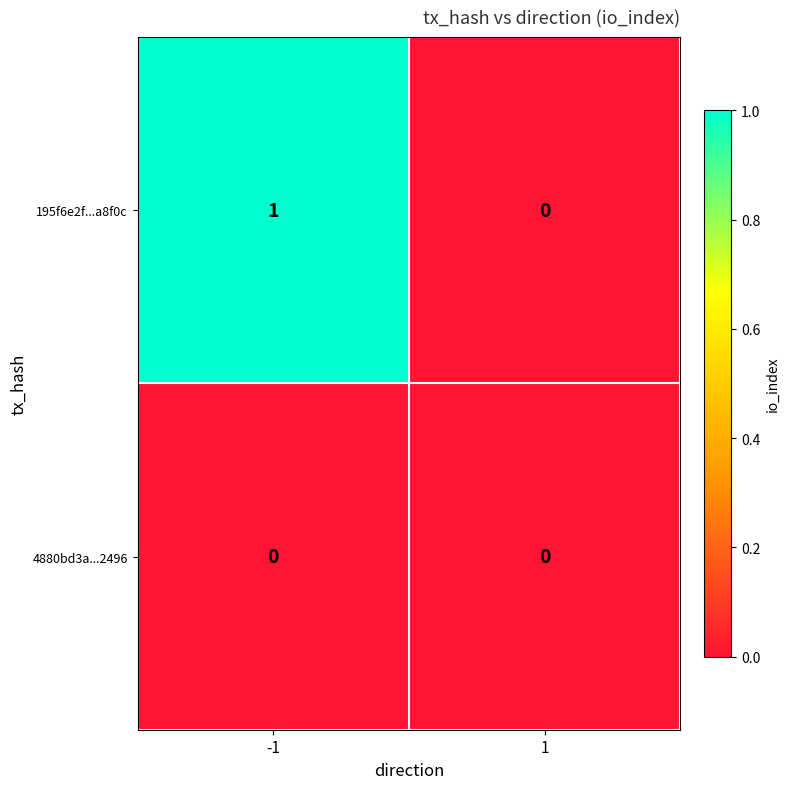

True or false: 195f6e2f...a8f0c has a value of 0 at 1.

True